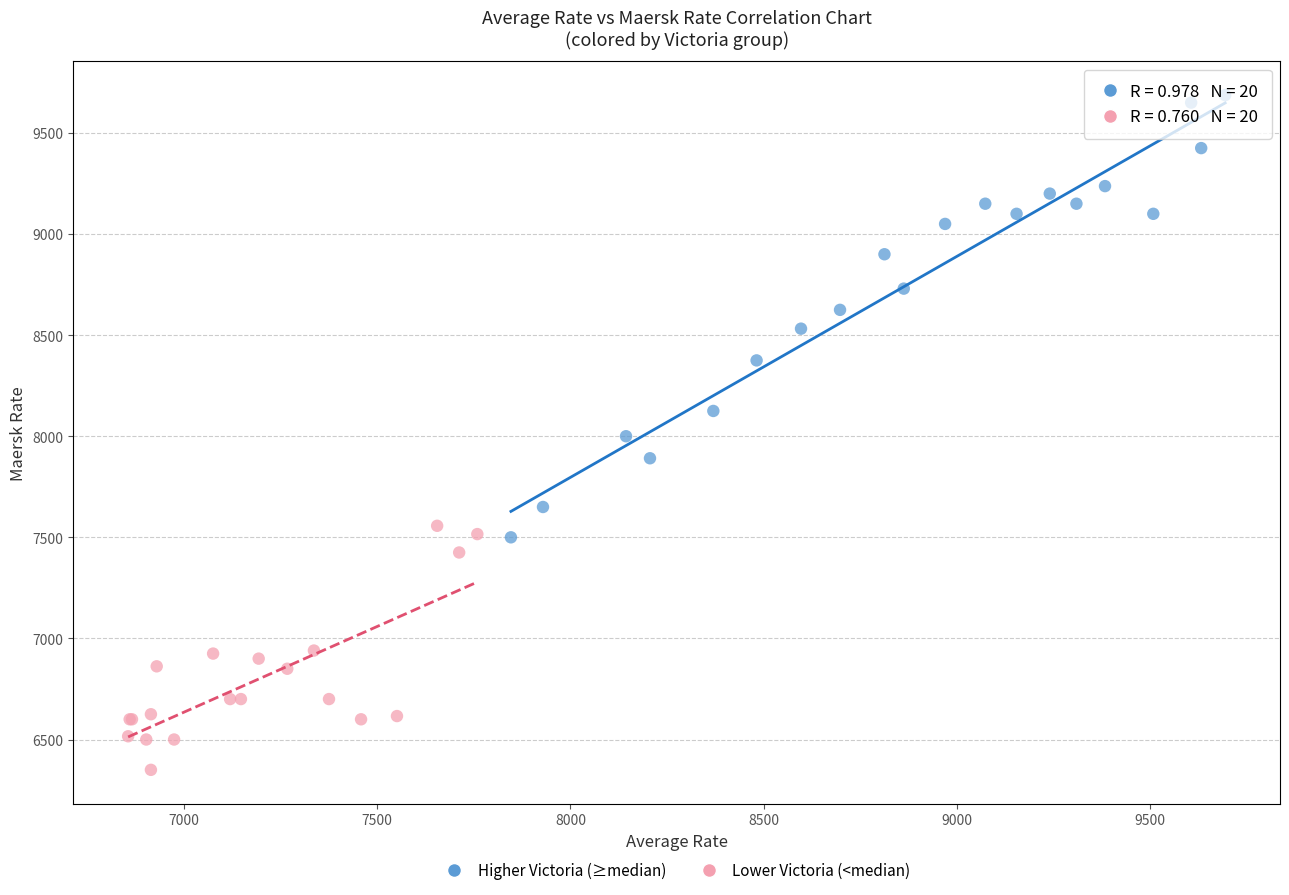

Which series reaches the maximum Y coordinate?

Higher Victoria (≥median)